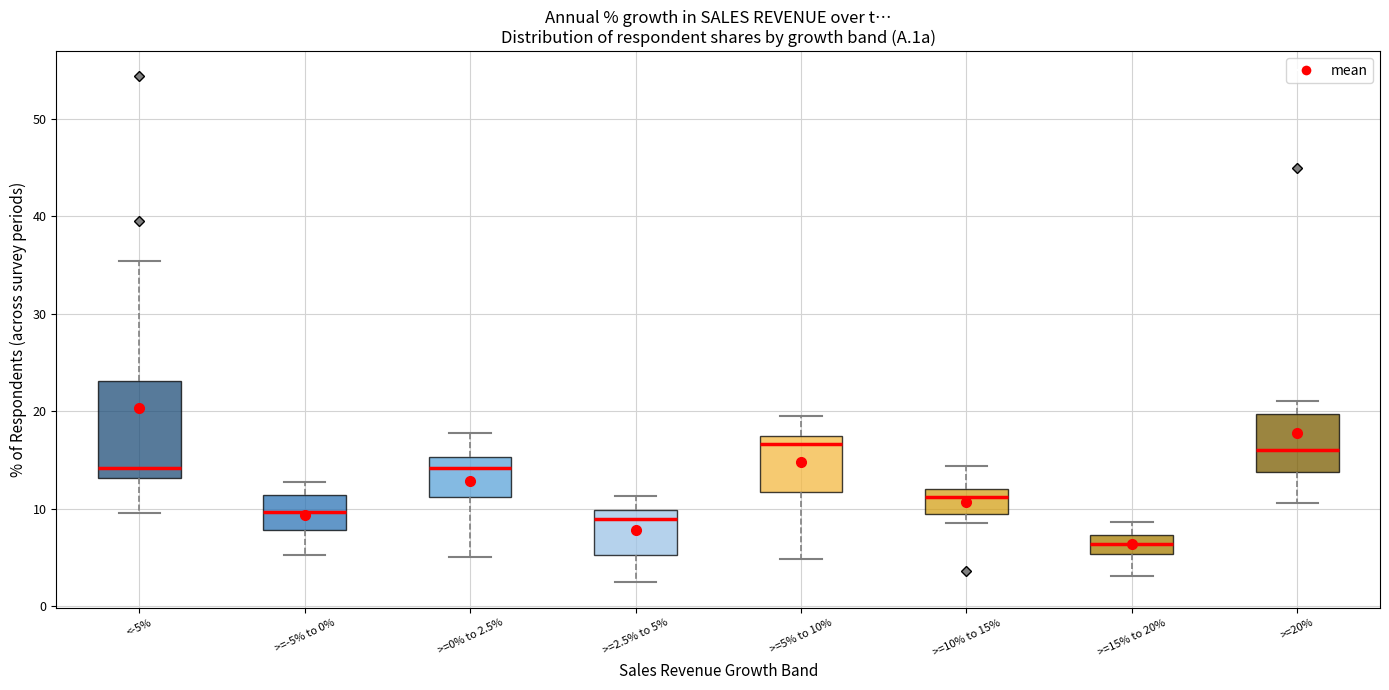

Reading left to right, read every box against the y-axis: the position of its median line, the range the box covers, and the ends of its whiskers. The values are not printed on the chart, so give them approximately, as read against the axis.

<-5%: median 14, box 13 to 23, whiskers 10 to 35
>=-5% to 0%: median 10, box 8 to 11, whiskers 5 to 13
>=0% to 2.5%: median 14, box 11 to 15, whiskers 5 to 18
>=2.5% to 5%: median 9, box 5 to 10, whiskers 2 to 11
>=5% to 10%: median 17, box 12 to 18, whiskers 5 to 20
>=10% to 15%: median 11, box 9 to 12, whiskers 9 (just below the box's lower edge) to 14
>=15% to 20%: median 6, box 5 to 7, whiskers 3 to 9
>=20%: median 16, box 14 to 20, whiskers 11 to 21